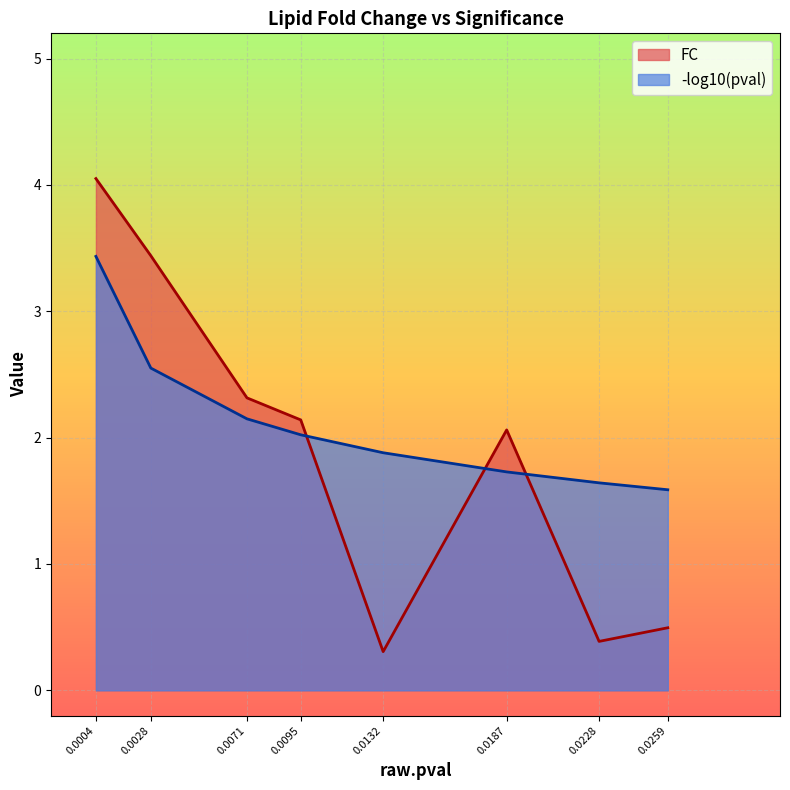

At how many categories does at least one series exceed 2?

5